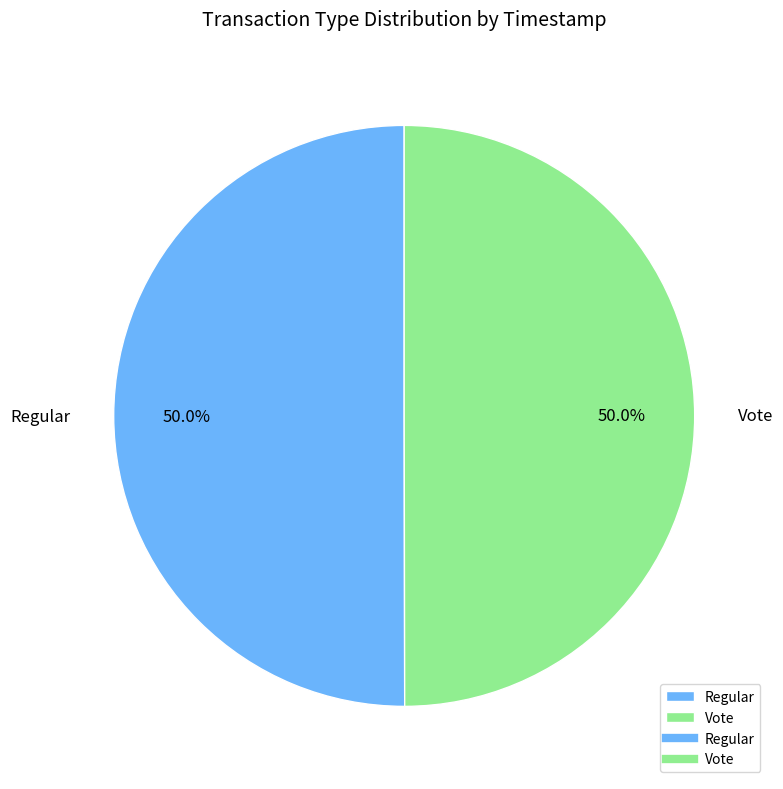

What is the ratio of the value at Vote to the value at Regular?

1.0